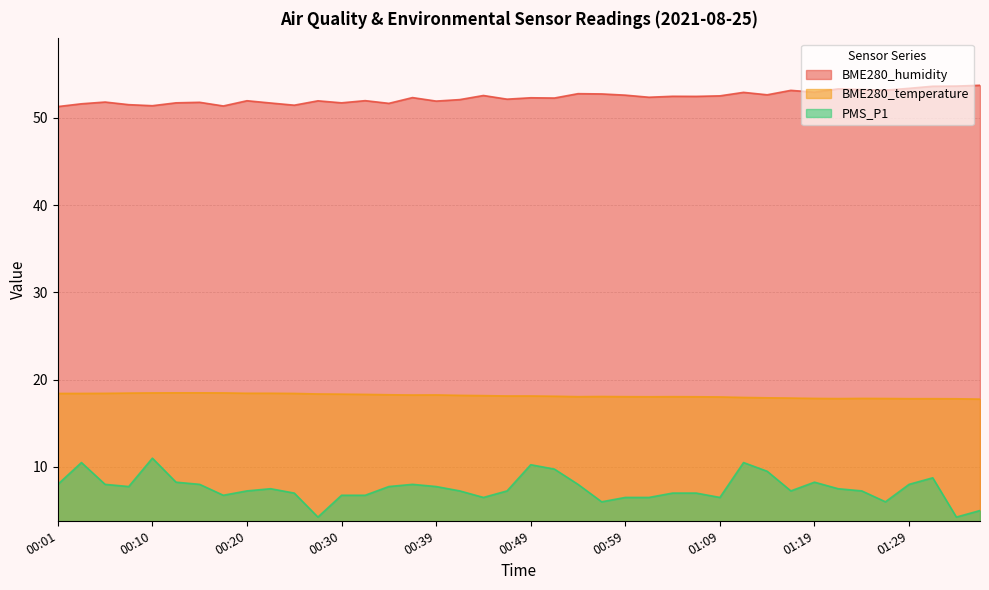

At which category does PMS_P1 reach its first local peak?

00:03